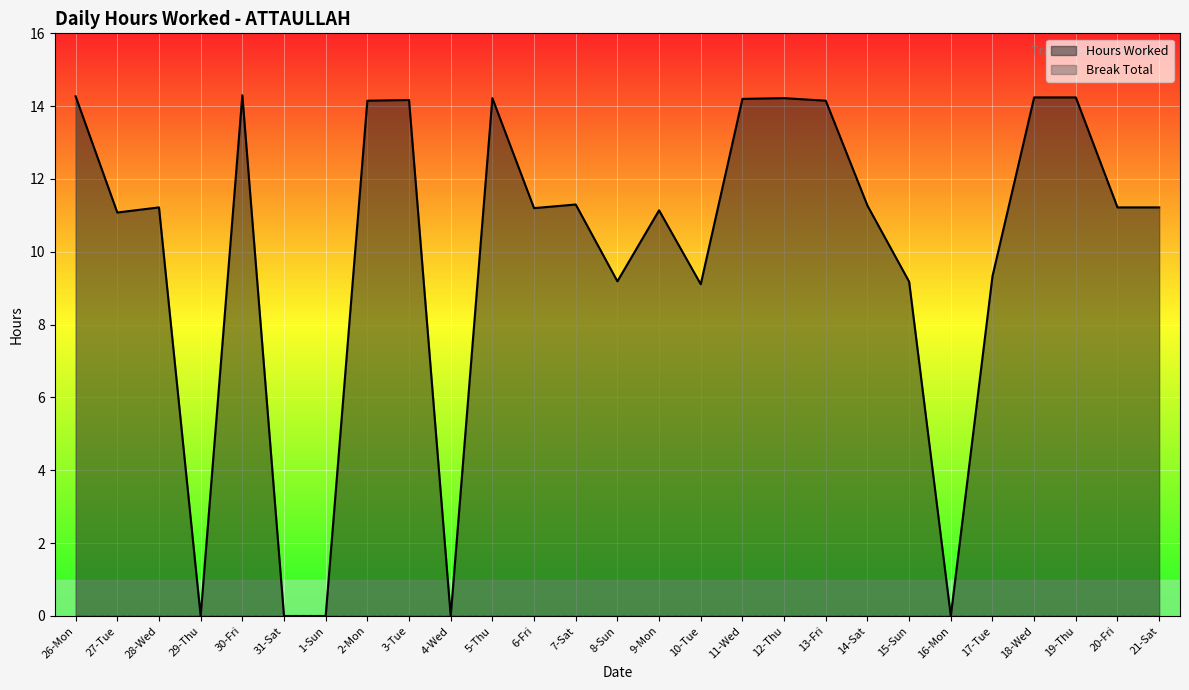

True or false: the data shows -4.7 at 31-Sat.

False